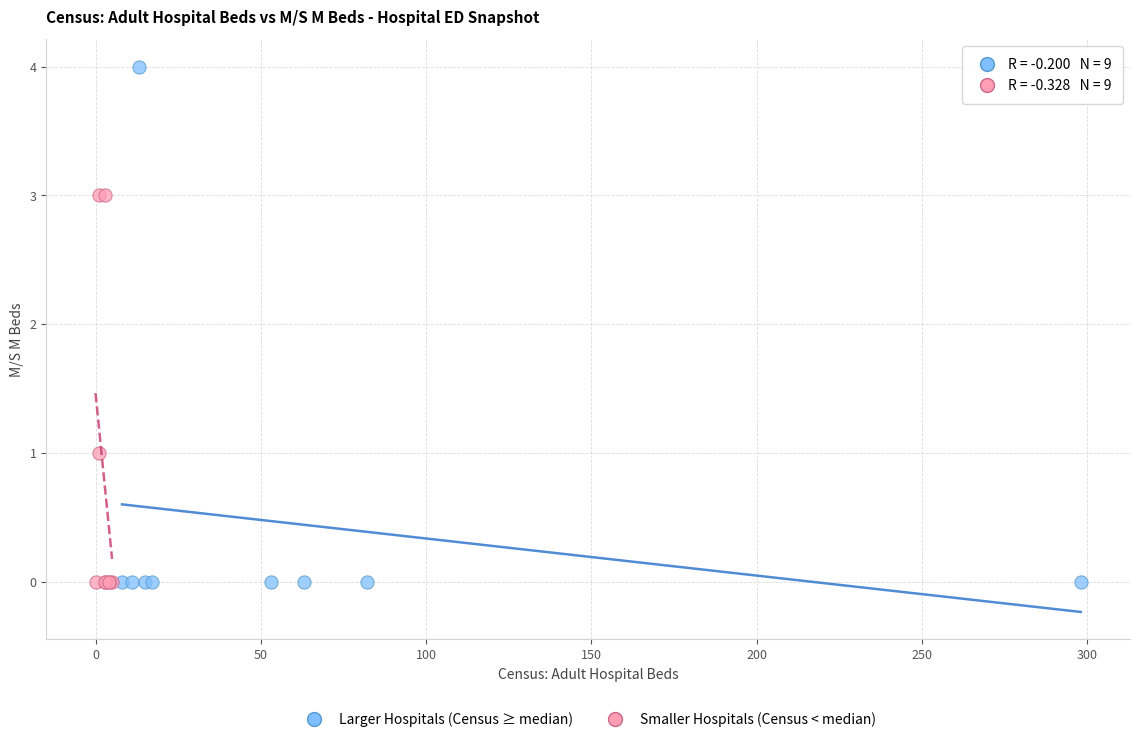

Which series reaches the maximum Y coordinate?

Larger Hospitals (Census ≥ median)